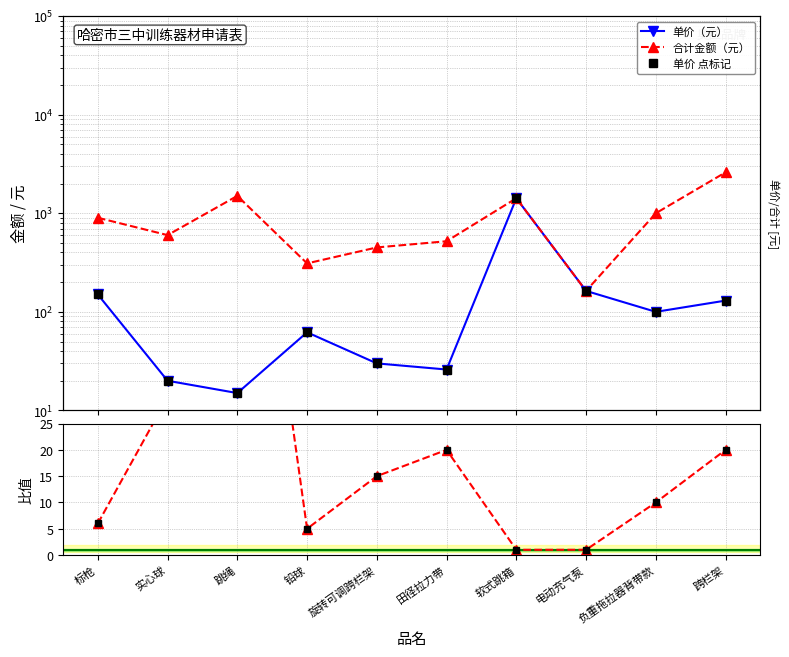

What is the sum of all 比值 点标记 values?

208